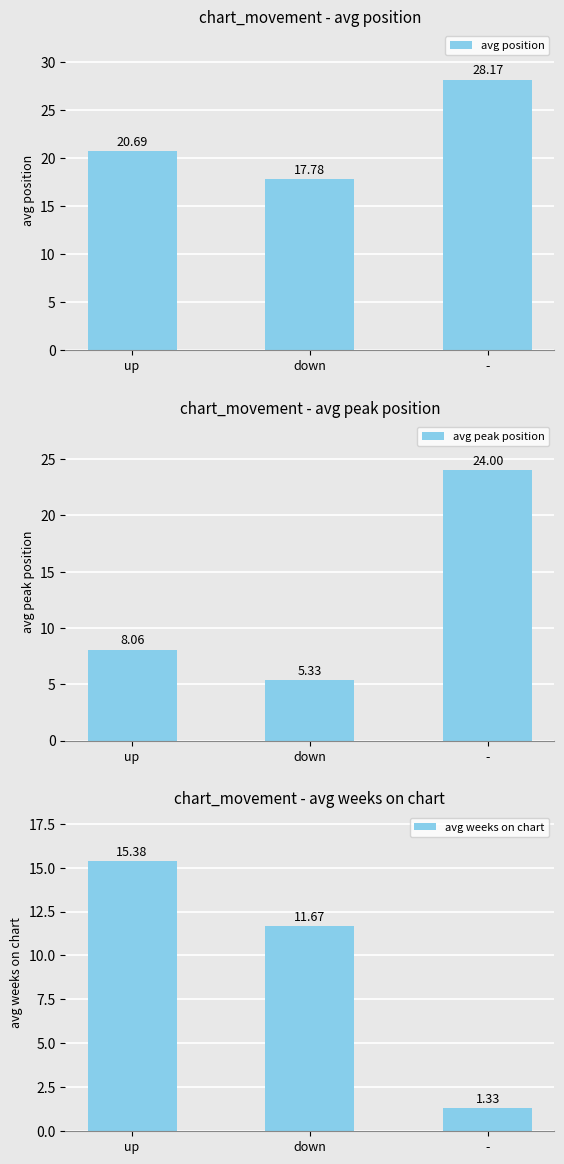

Rank the series by their average value, from highest to lowest.

avg position, avg peak position, avg weeks on chart